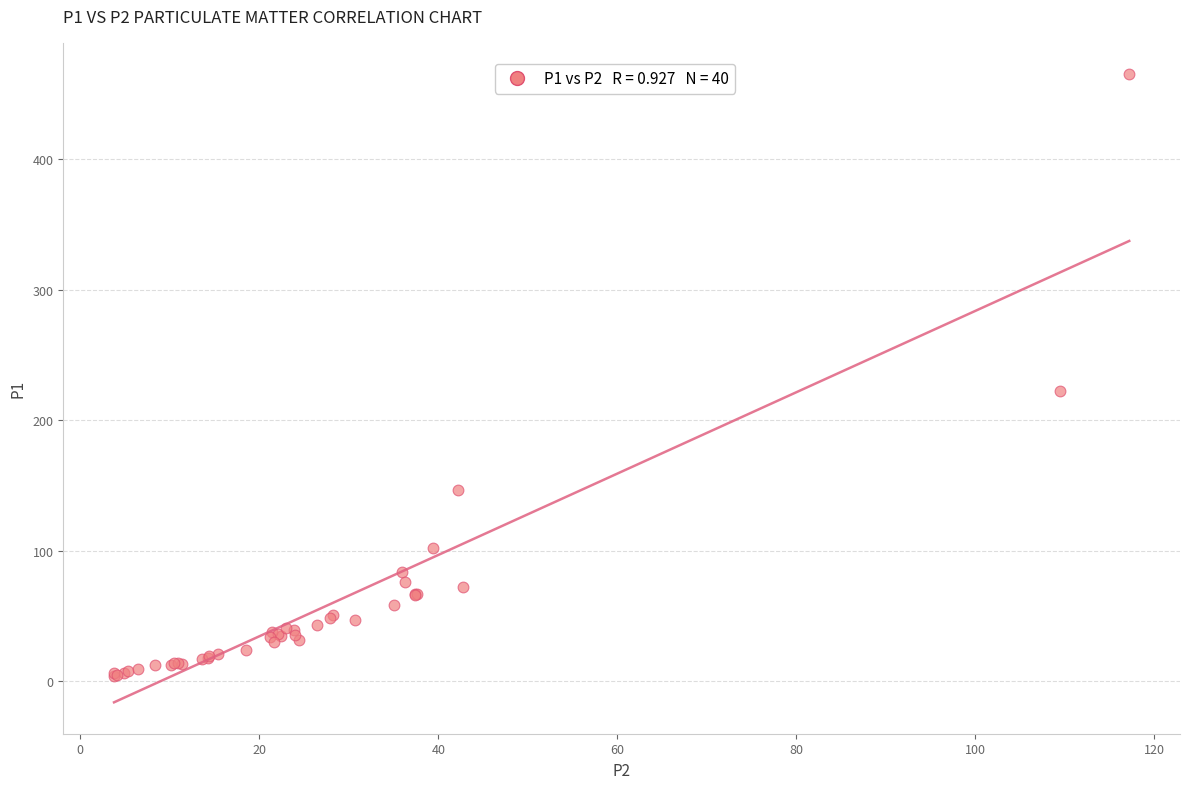

What Y value in the scatter plot is closest to 234?

222.5